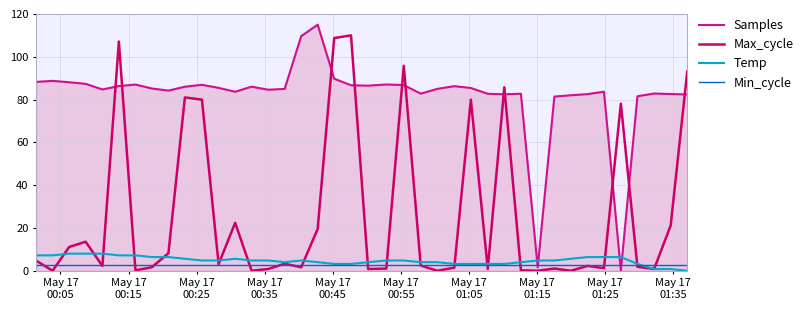

Which series has the largest range (max minus min)?

Samples